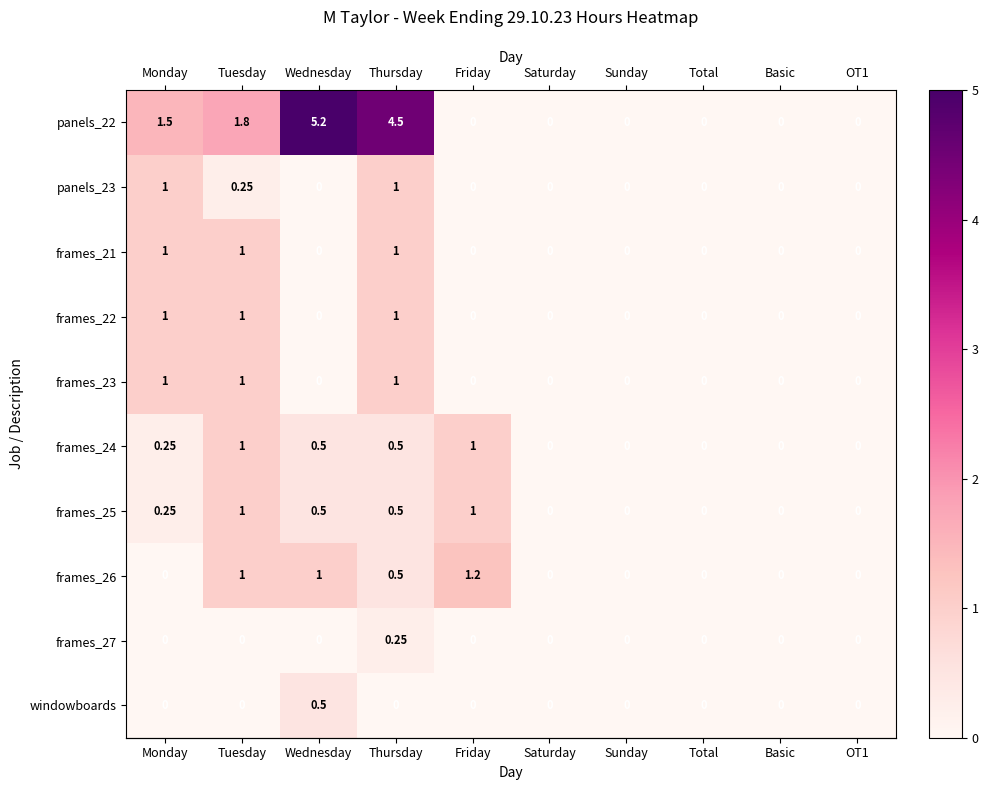

What is the spread (max minus min) of values at Monday?

1.5